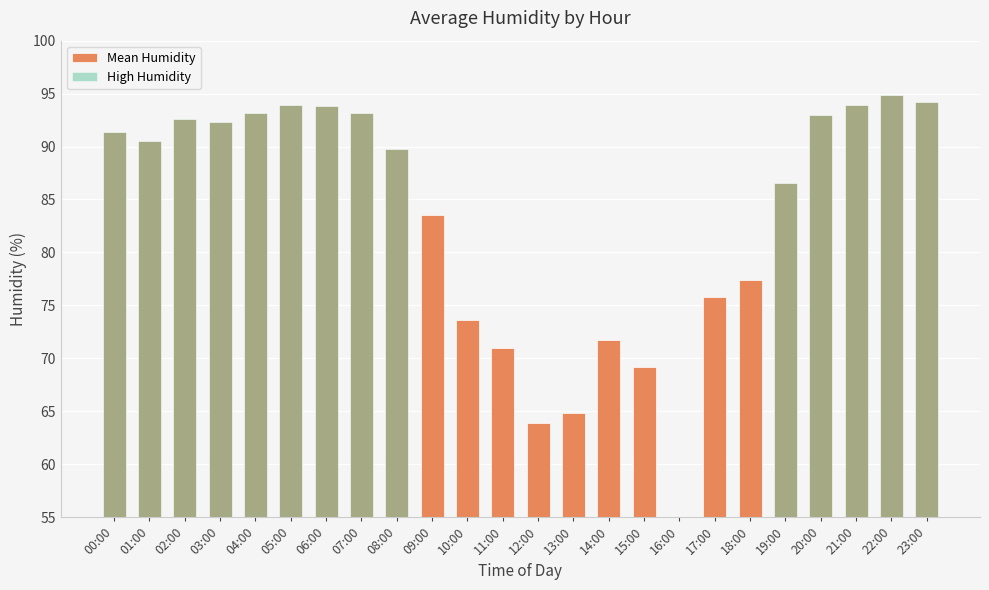

True or false: the data shows 44.6 at 19:00.

False